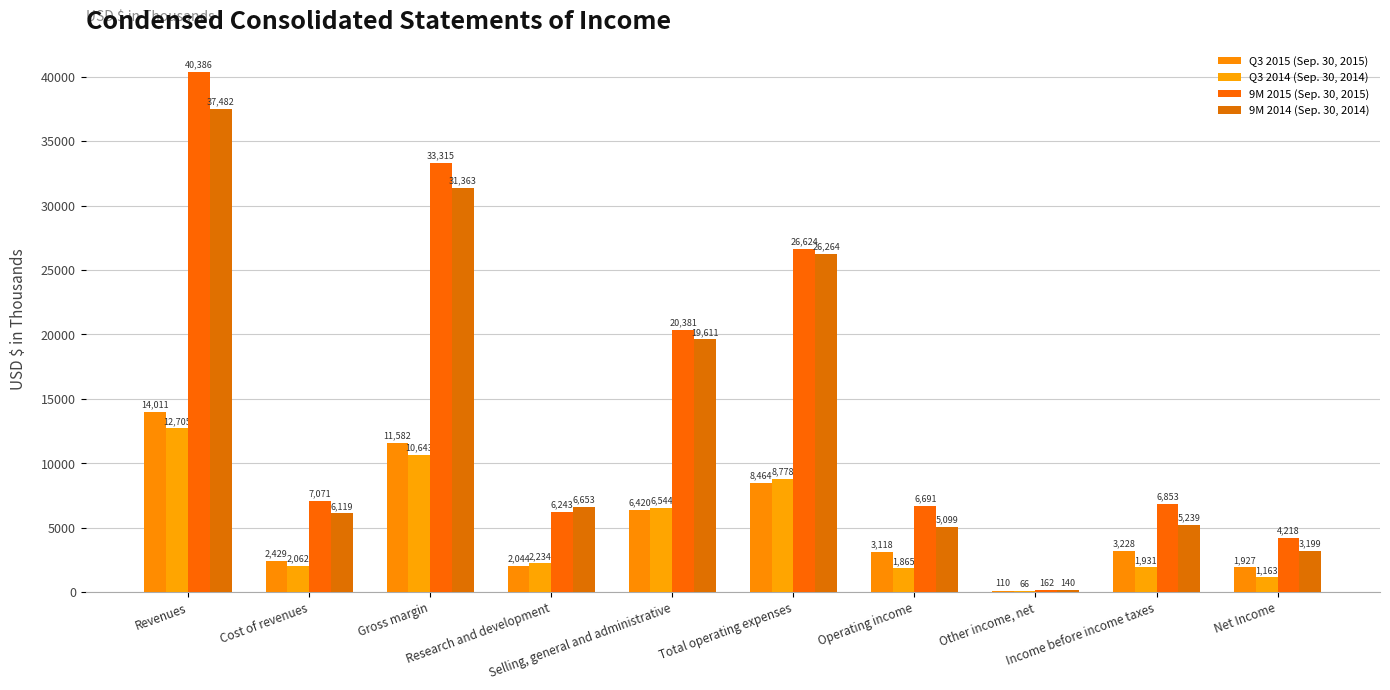

Count the number of data series in this chart.

4